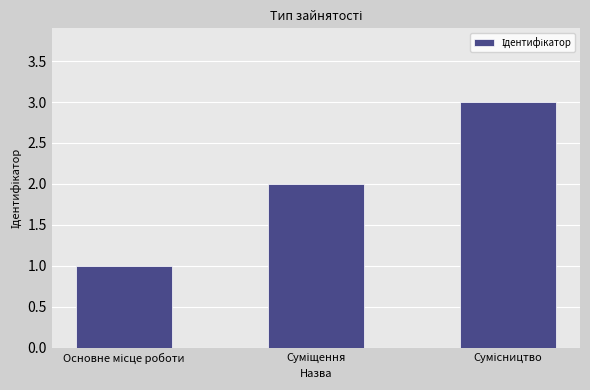

What is the sum of all values?

6